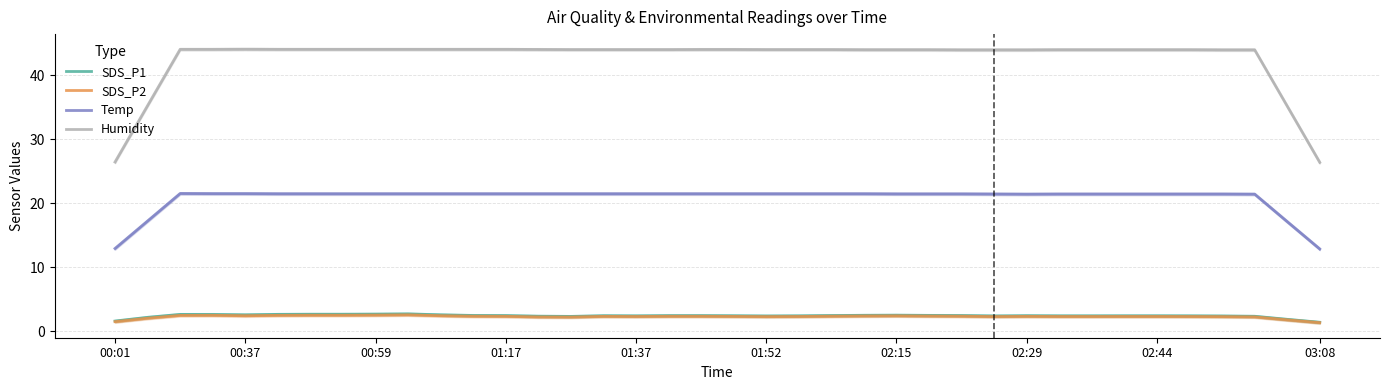

Count the number of data series in this chart.

4